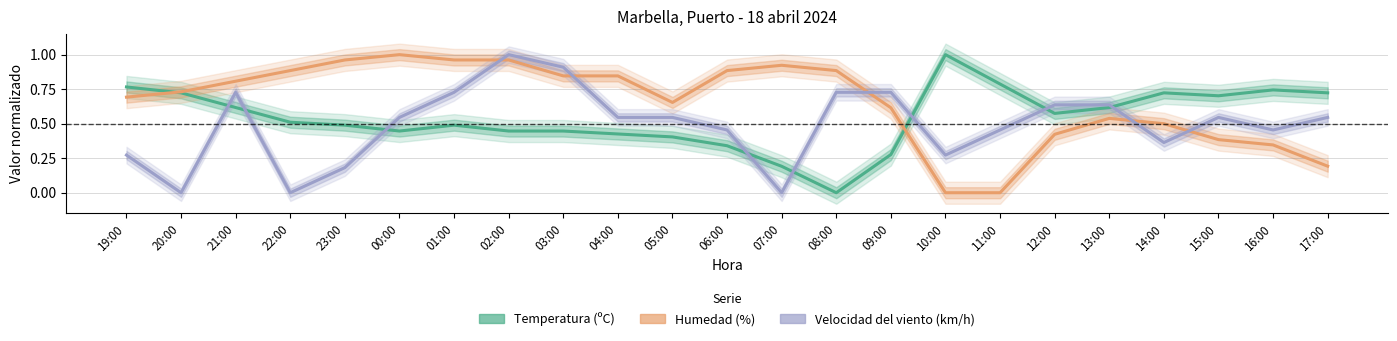

In Humedad (%), how many points are higher than both neighbors (excluding endpoints)?

3